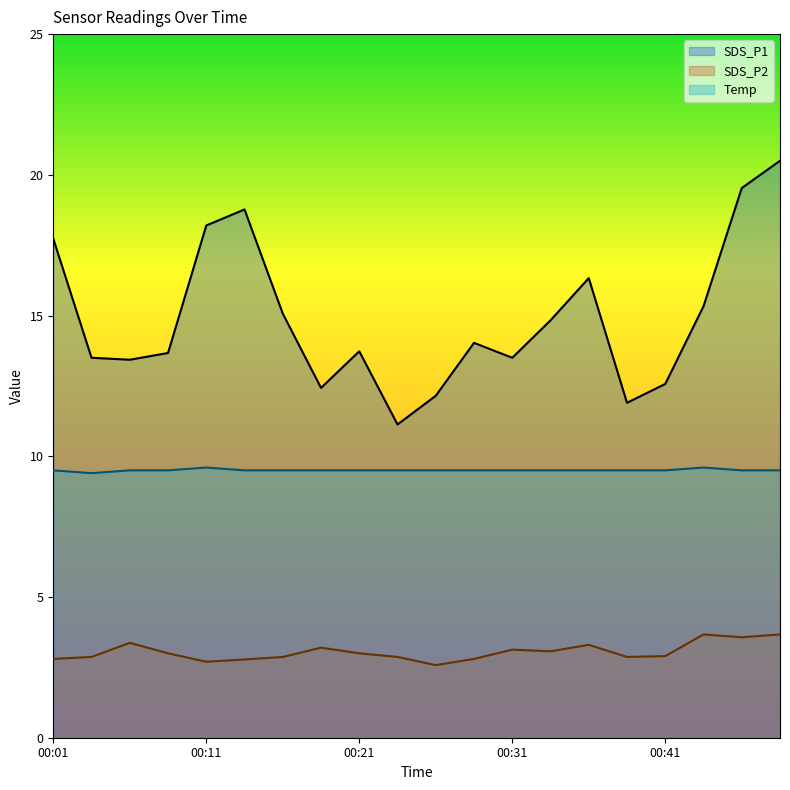

At which category does SDS_P2 reach its first local valley?

00:11